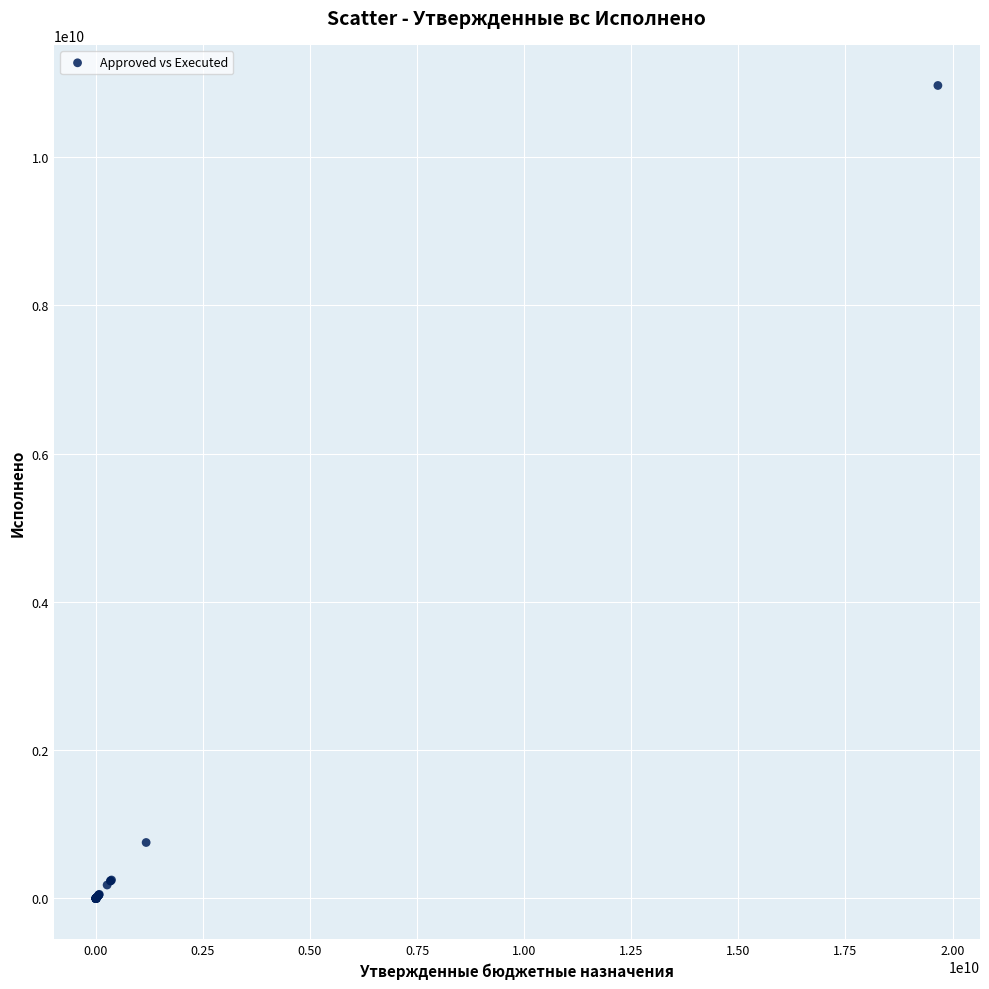

What Y value in the scatter plot is closest to 5482590483?

754354049.5